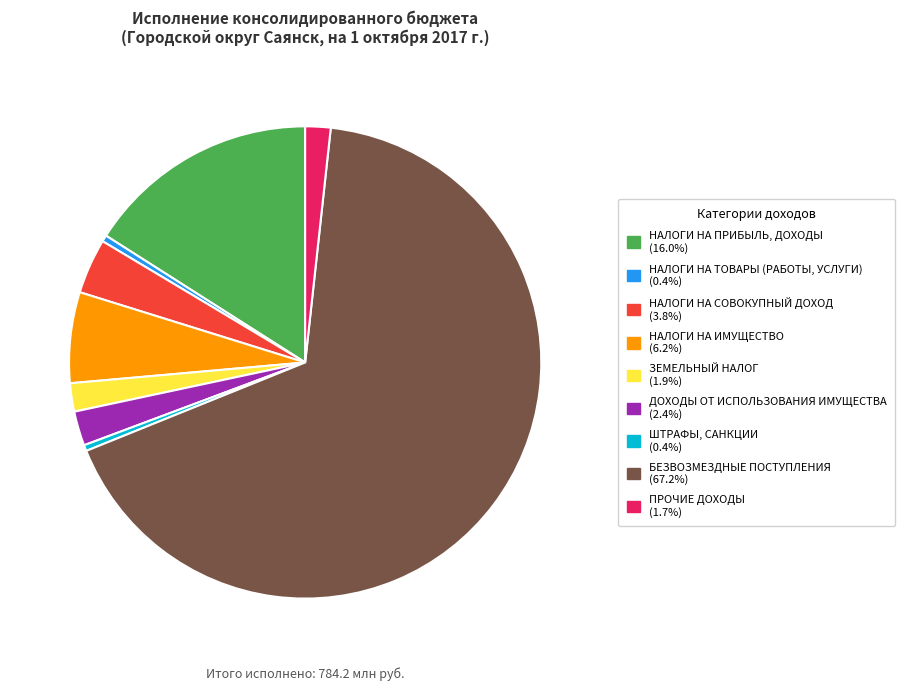

Which has a higher value, НАЛОГИ НА СОВОКУПНЫЙ ДОХОД or ДОХОДЫ ОТ ИСПОЛЬЗОВАНИЯ ИМУЩЕСТВА?

НАЛОГИ НА СОВОКУПНЫЙ ДОХОД